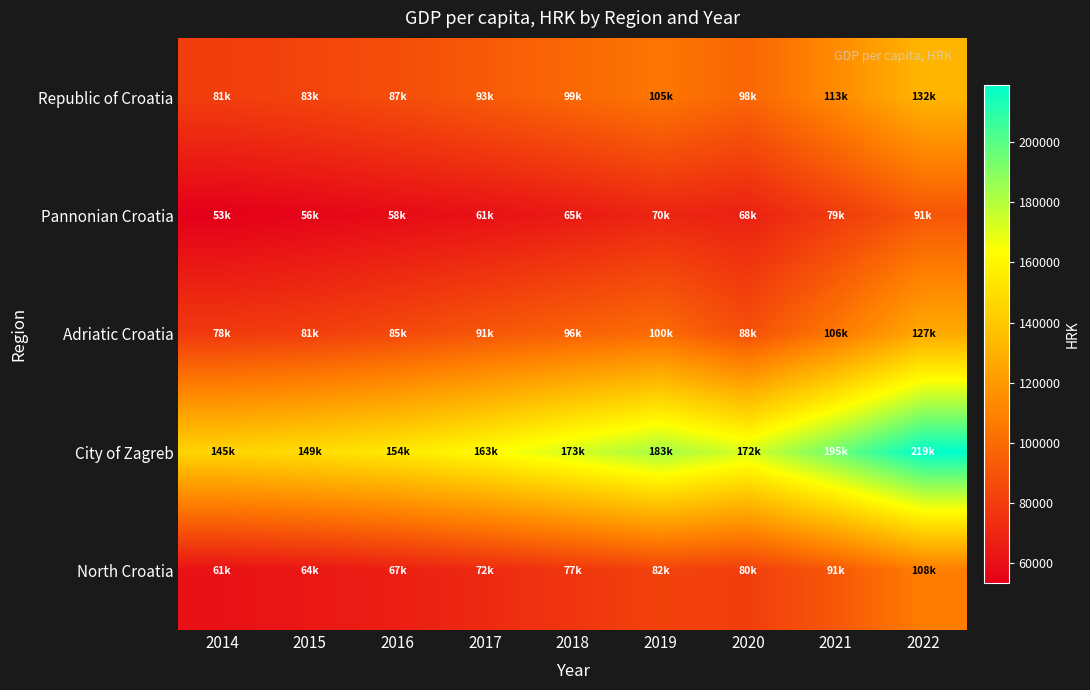

At which category does the chart reach its peak across all series?

2022